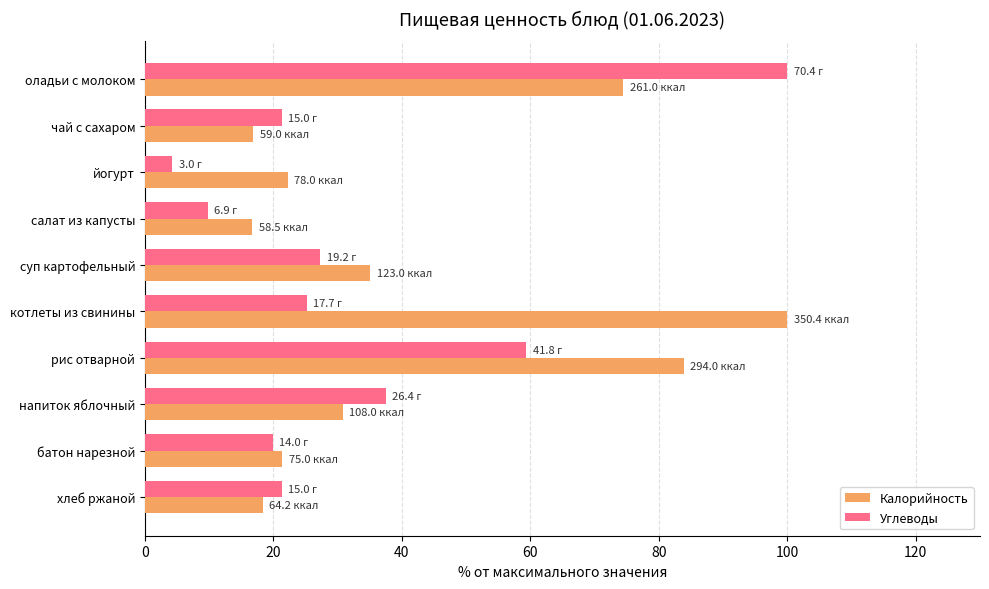

Is it true that Калорийность equals 55.9 at рис отварной?

False